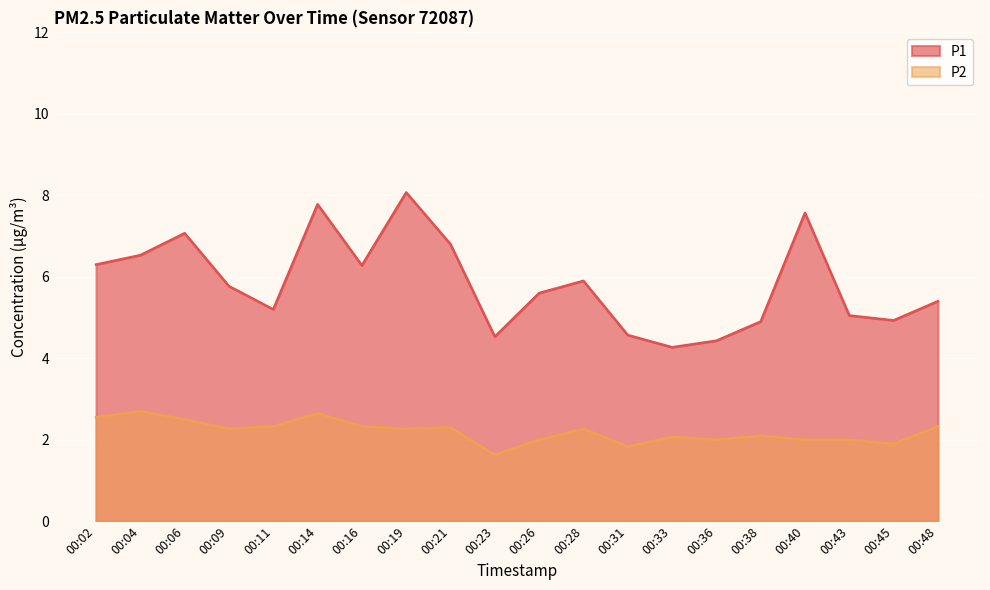

Reading right to left, what are all the values shown in this chart?

P1: 5.4	4.9	5.0	7.6	4.9	4.4	4.3	4.6	5.9	5.6	4.5	6.8	8.1	6.3	7.8	5.2	5.8	7.1	6.5	6.3
P2: 2.3	1.9	2.0	2.0	2.1	2.0	2.1	1.8	2.3	2.0	1.6	2.3	2.3	2.3	2.6	2.3	2.3	2.5	2.7	2.5